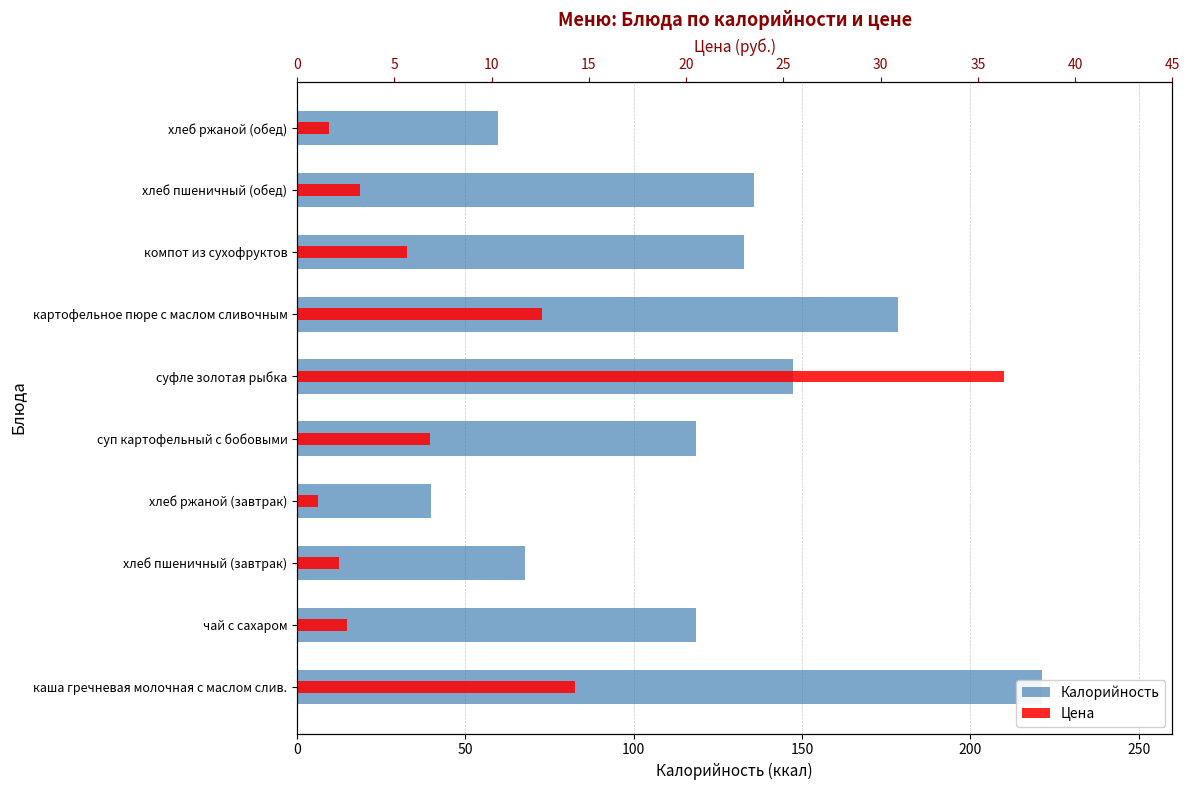

Which has a higher value, хлеб пшеничный (завтрак) or суп картофельный с бобовыми?

суп картофельный с бобовыми